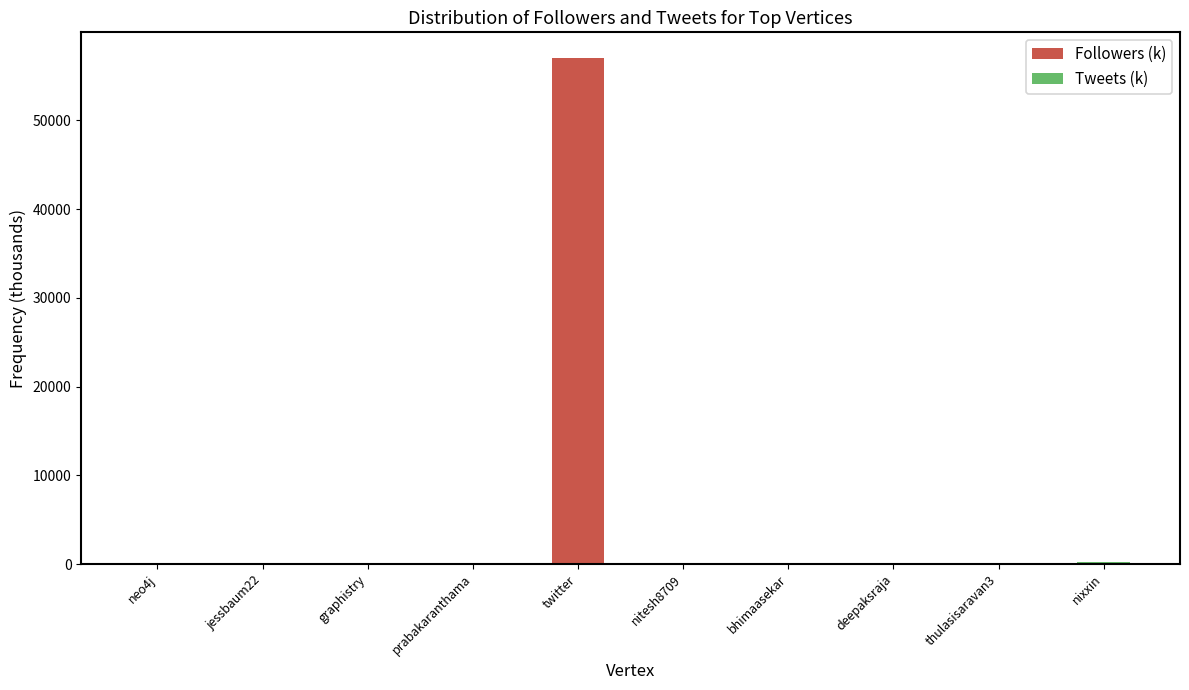

The value of Followers (k) at twitter is 19006.0. True or false?

False